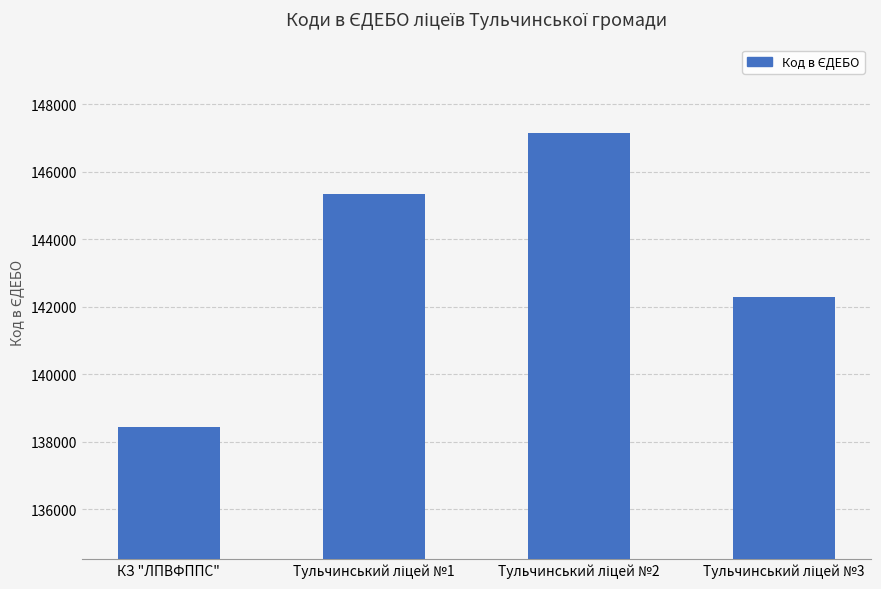

Reading right to left, transcribe all the data shown in this chart.

142282	147162	145345	138442